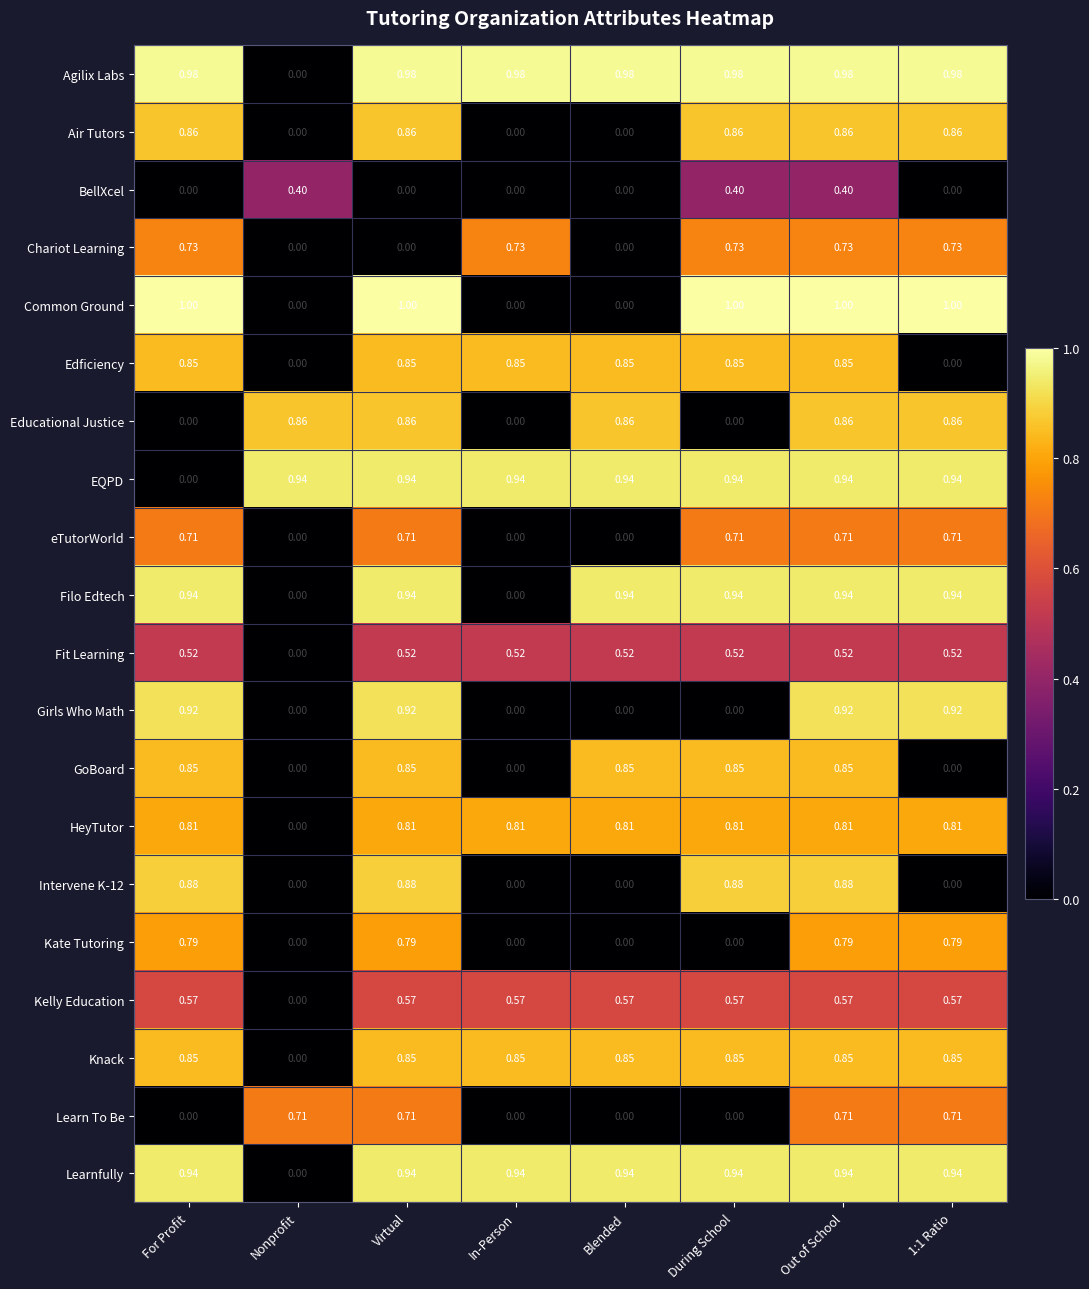

Which category has the lowest value in the Agilix Labs series?

Nonprofit